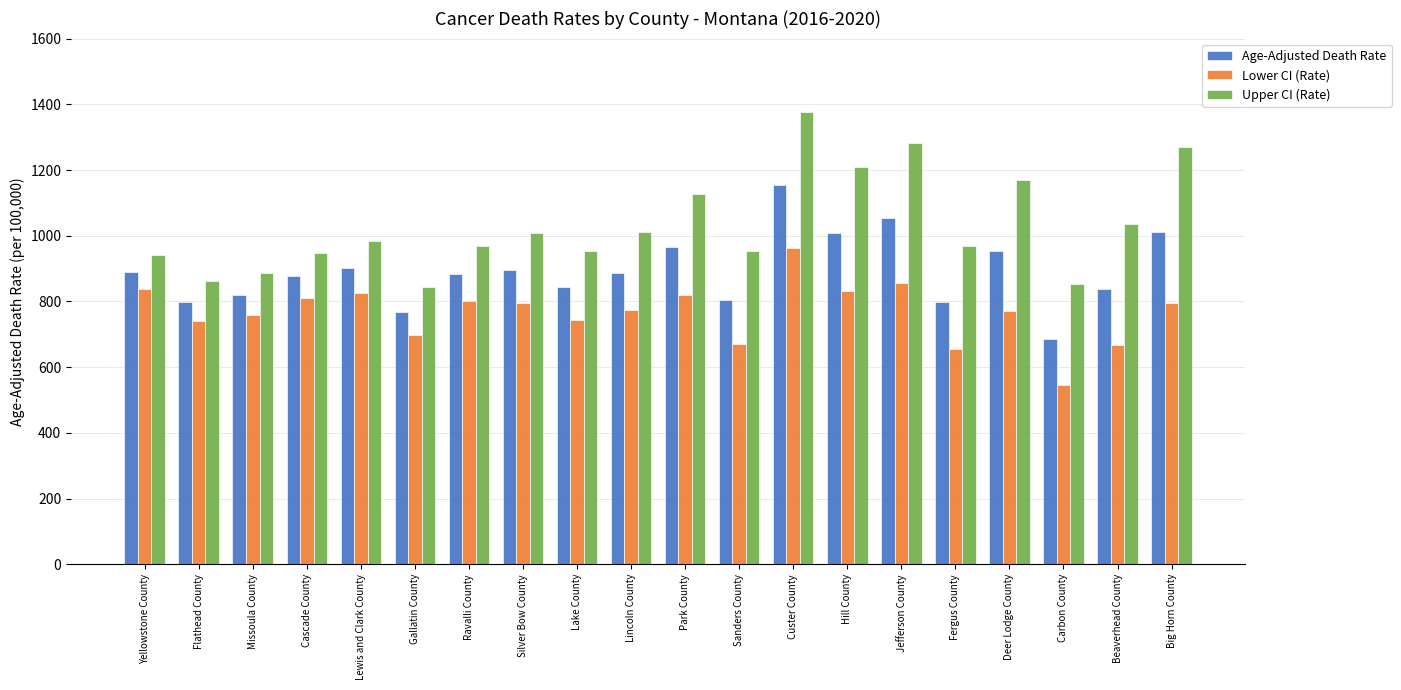

Between Silver Bow County and Big Horn County, which series saw the biggest shift?

Upper CI (Rate)